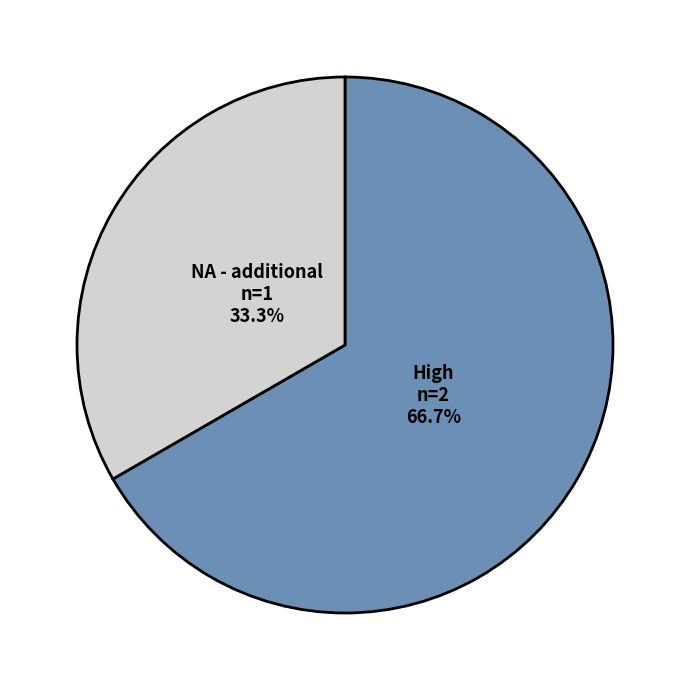

Does any single category account for the majority?

Yes